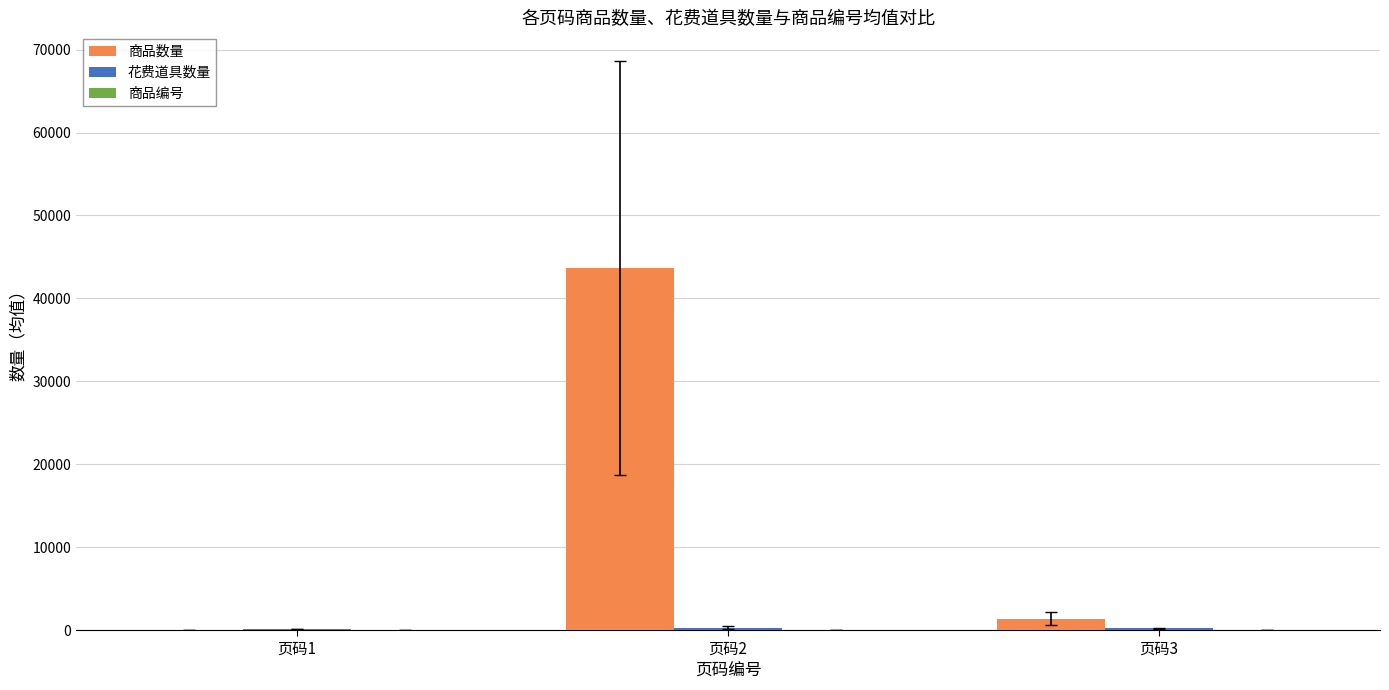

Which series has the widest spread of values?

商品数量